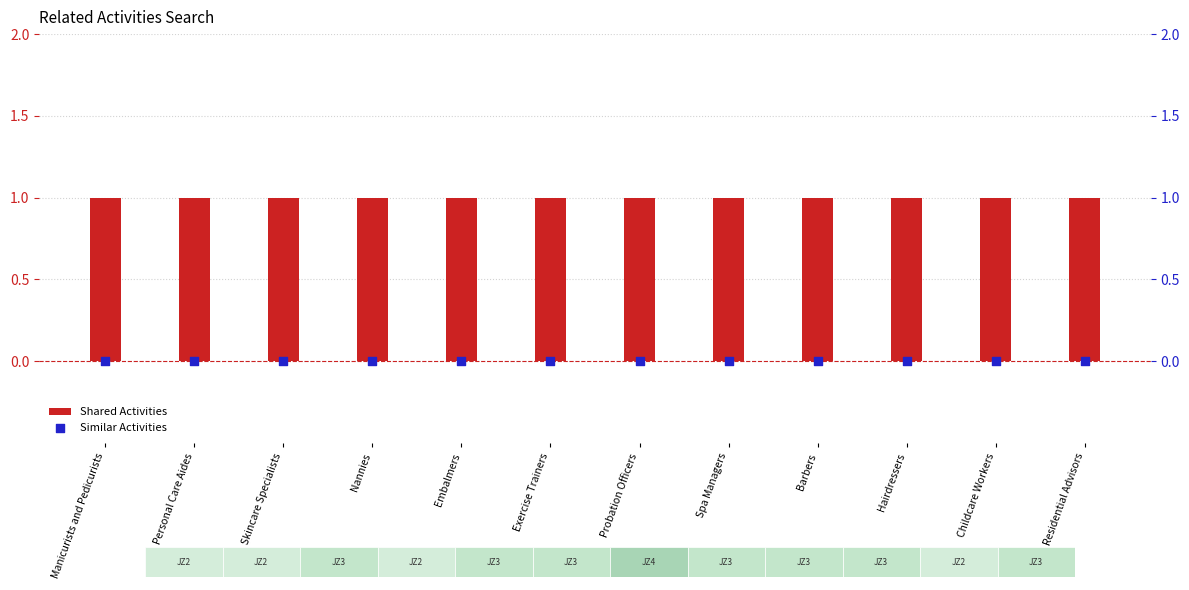

At which category is the sum across all series the highest?

Manicurists and Pedicurists